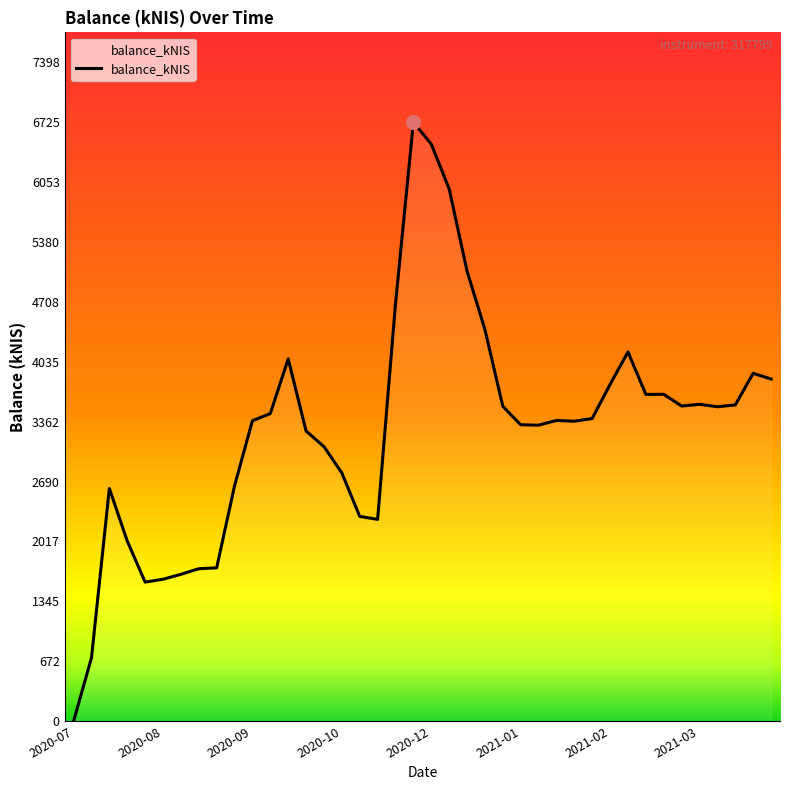

What is the difference between the maximum and minimum values?

6725.9